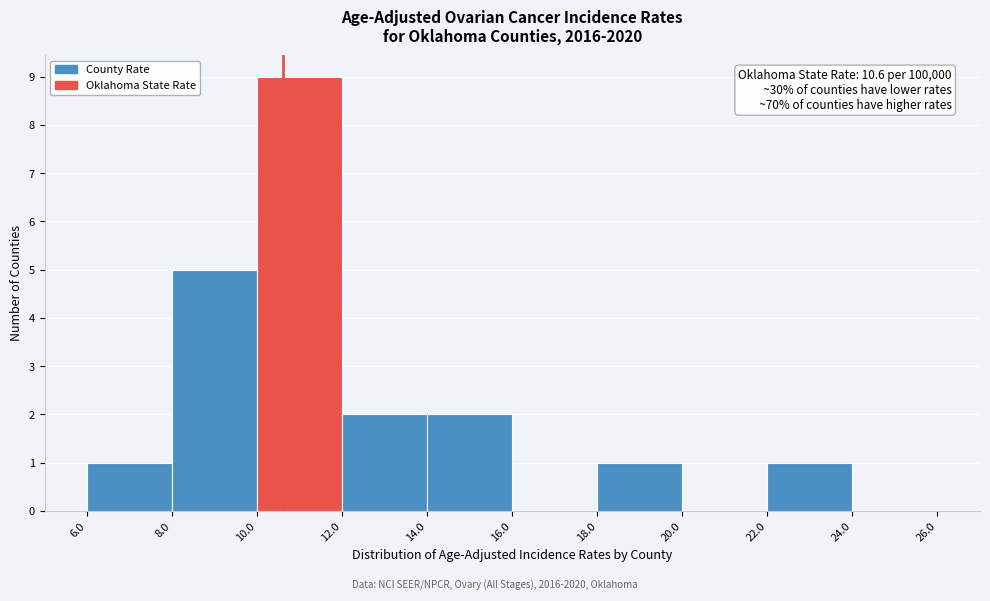

Which range on the x-axis has the tallest bar?

10.0 to 12.0